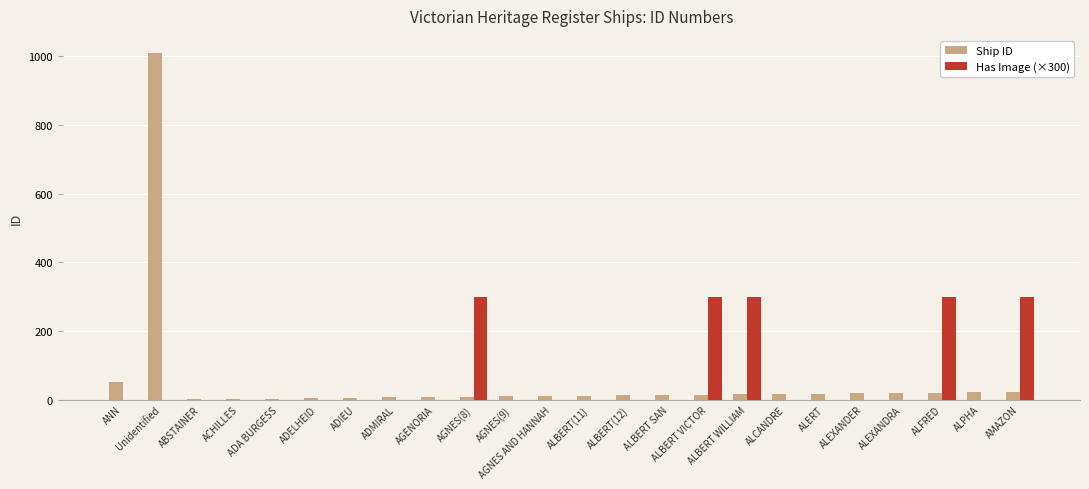

Which category has the highest value across all series?

Unidentified